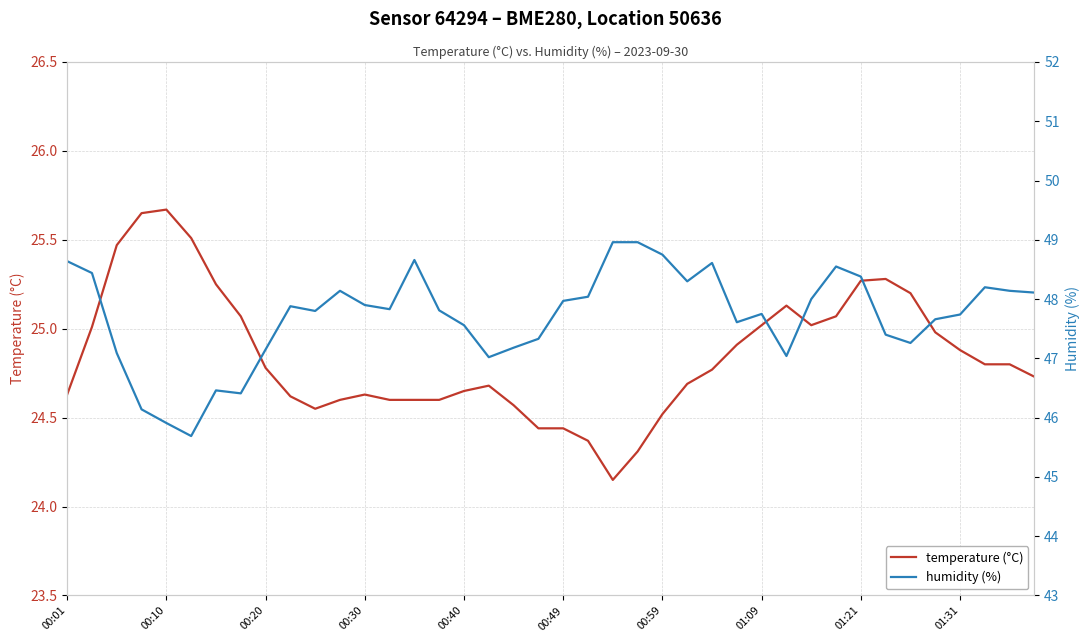

True or false: temperature (°C) has a value of 38.9 at 19.

False